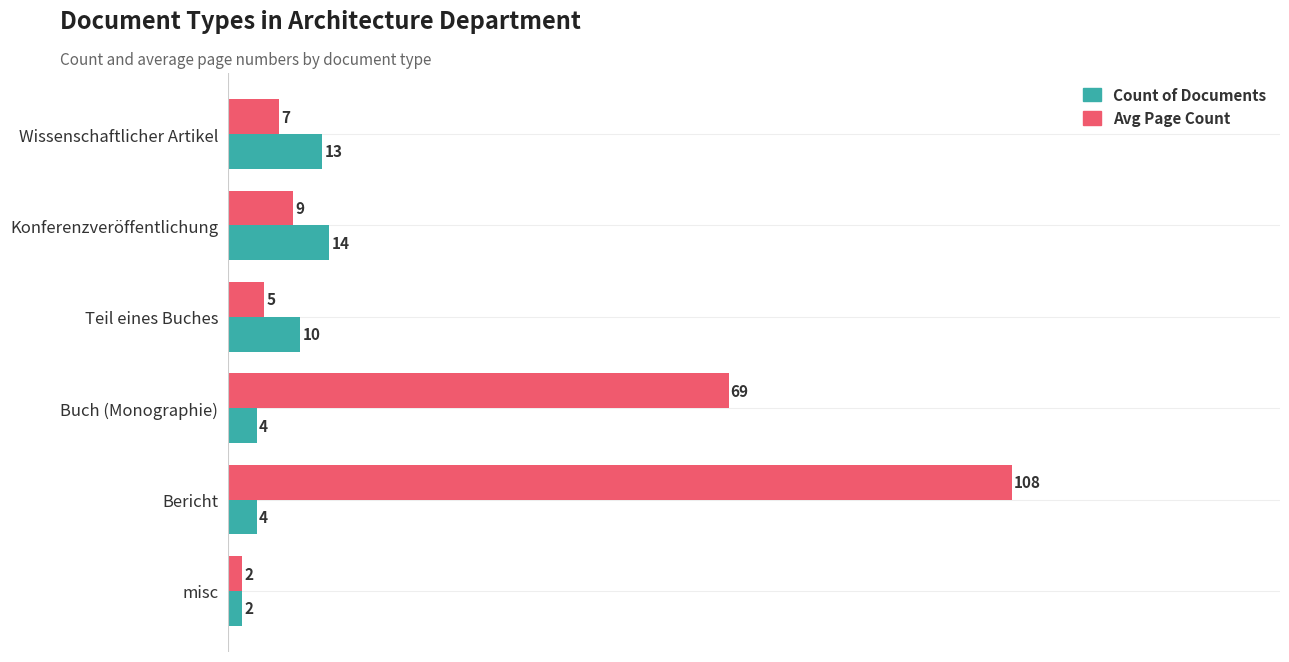

What is the difference between the maximum and minimum values in the Count of Documents series?

12